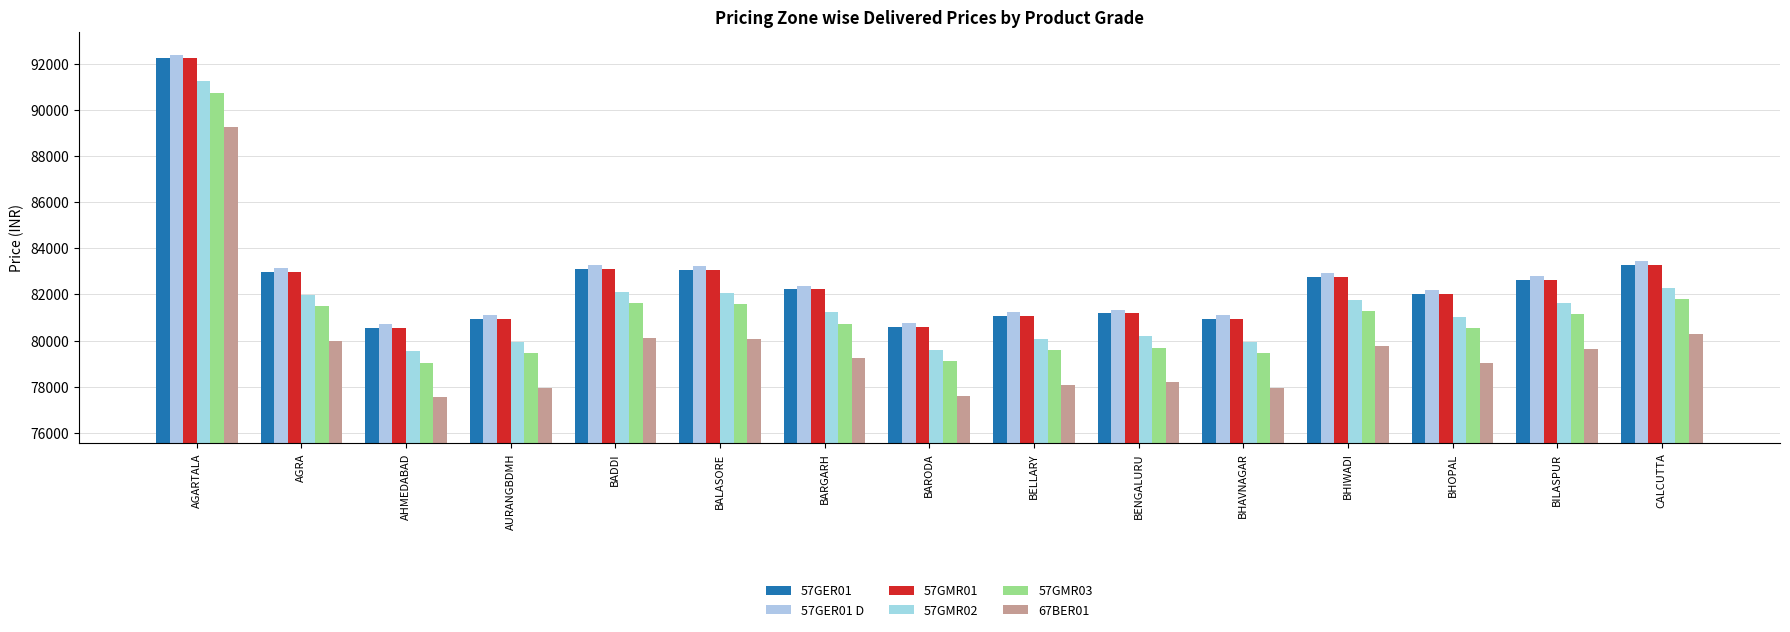

At which label is 57GMR02 closest to 85392?

CALCUTTA